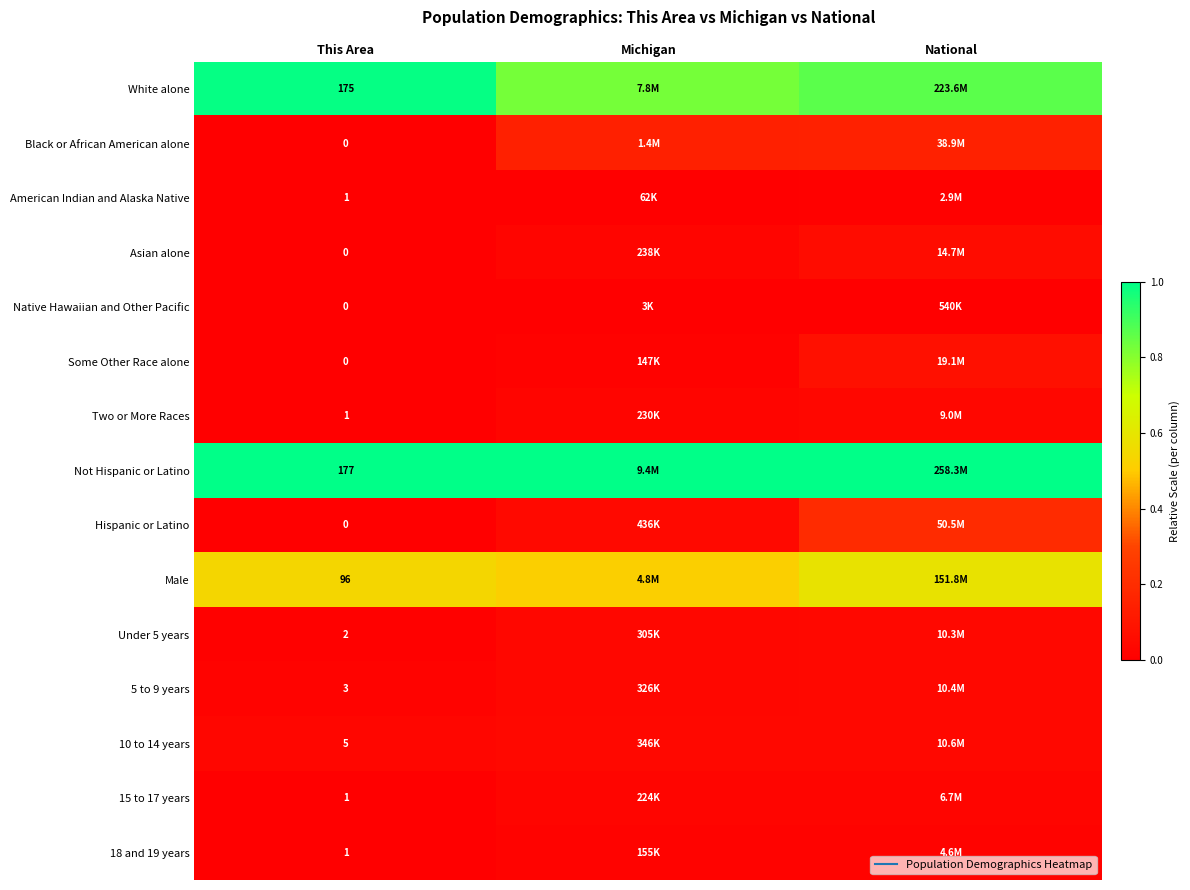

At how many categories does at least one series exceed 0?

3